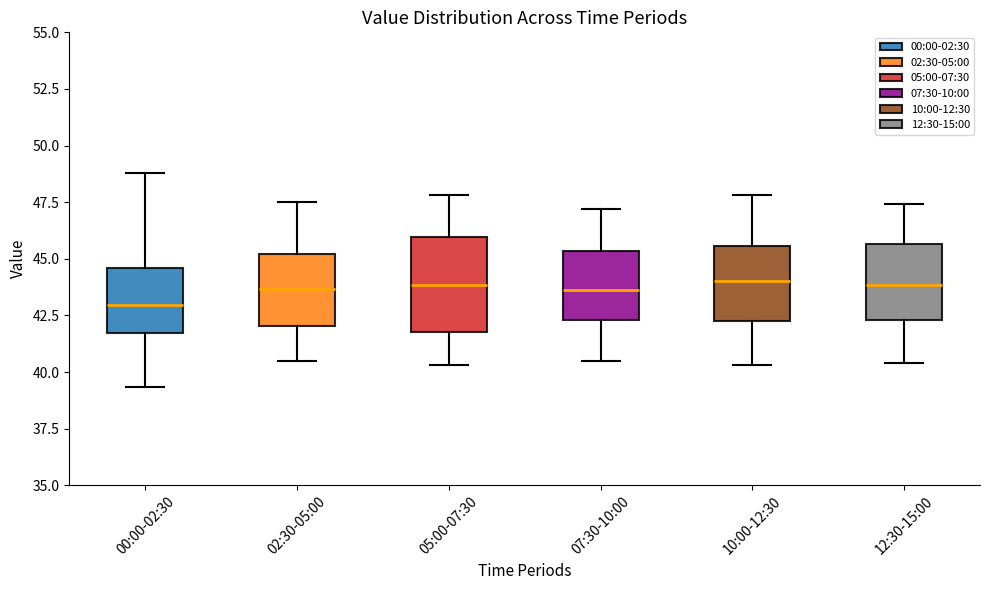

Which box has the lowest median line?

00:00-02:30